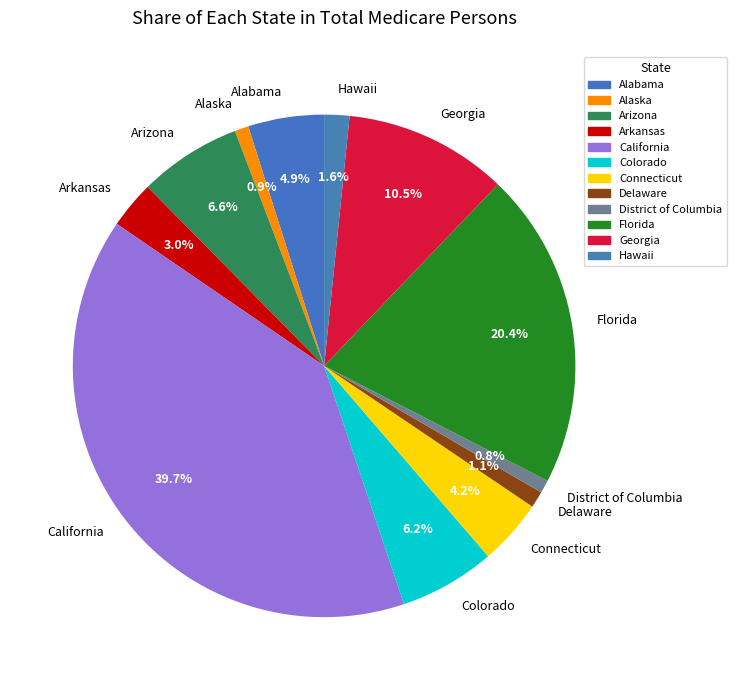

Does California represent more than half of the total?

No